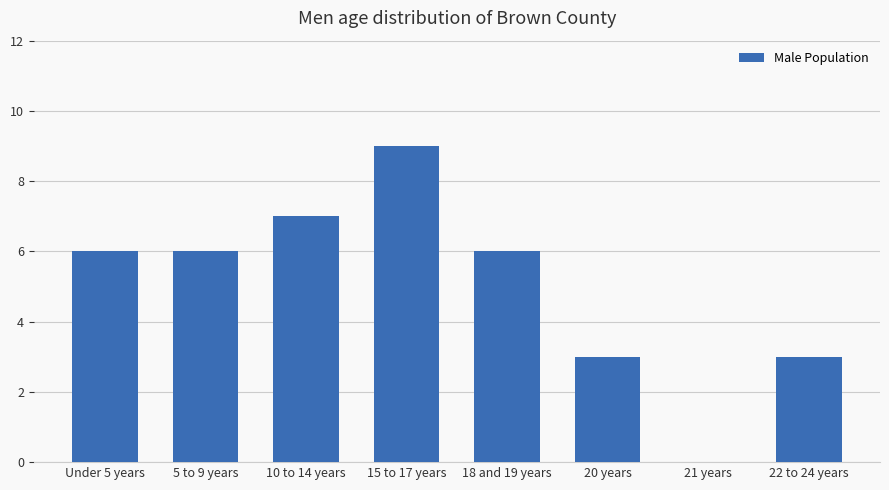

What is the approximate value at Under 5 years?

6